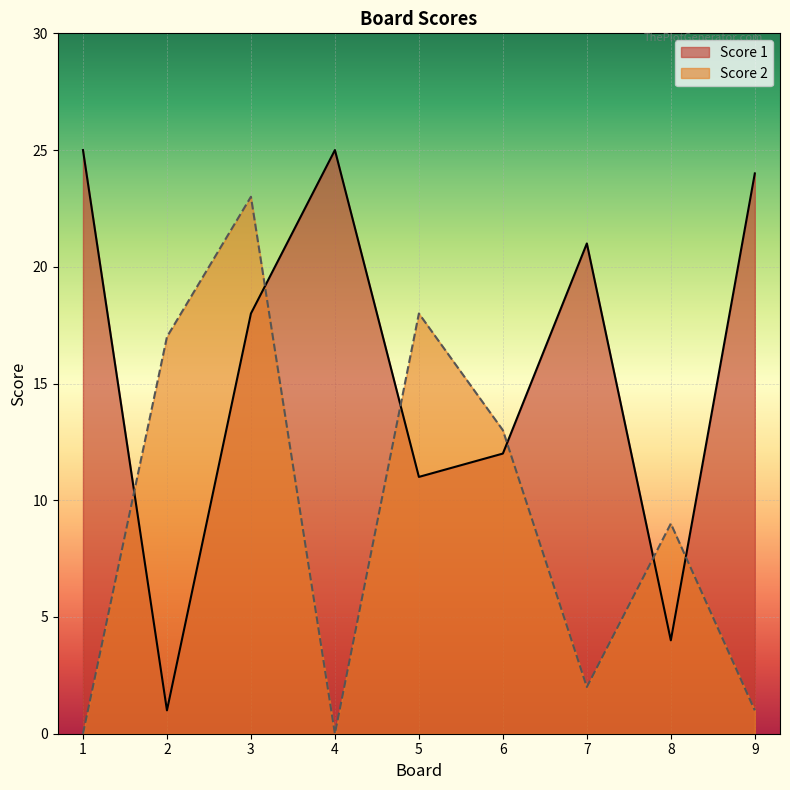

Is it true that Score 2 equals 10 at 5?

False